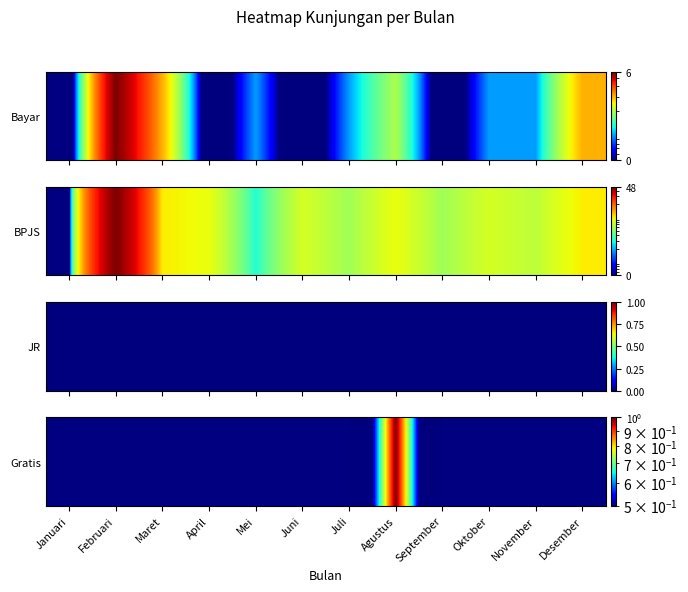

What is the greatest value displayed?

1